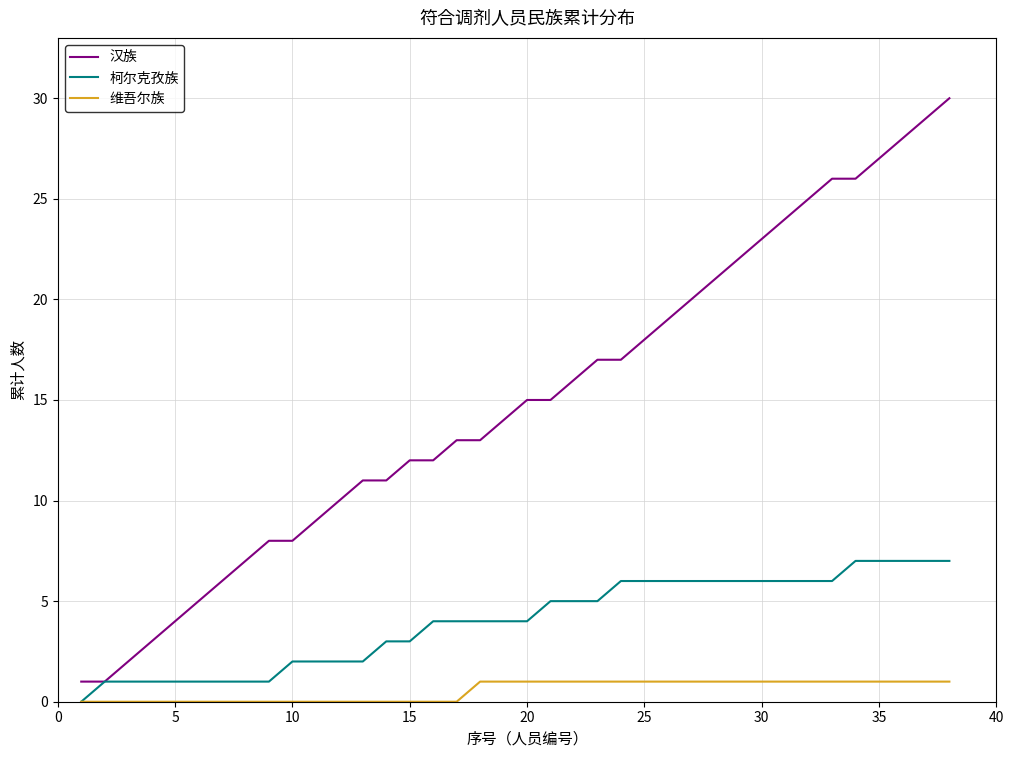

Rank the series by their average value, from lowest to highest.

维吾尔族, 柯尔克孜族, 汉族